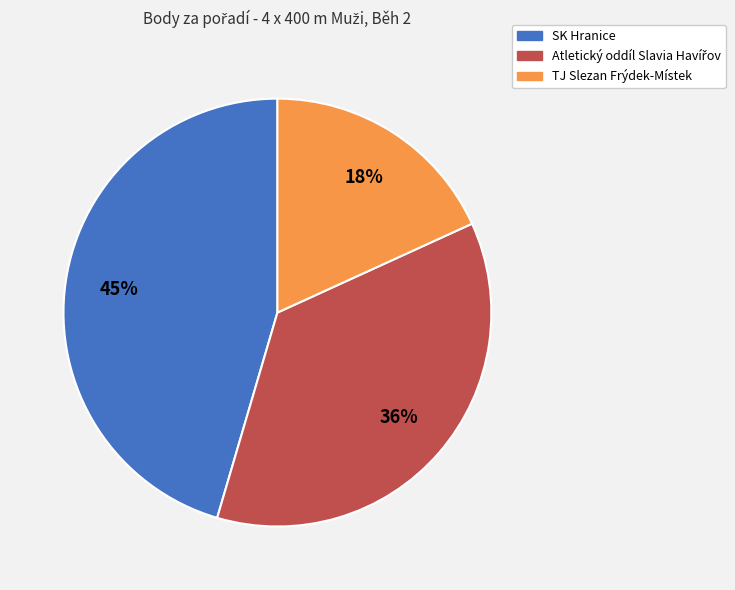

To the nearest percent, what portion does TJ Slezan Frýdek-Místek represent?

18%